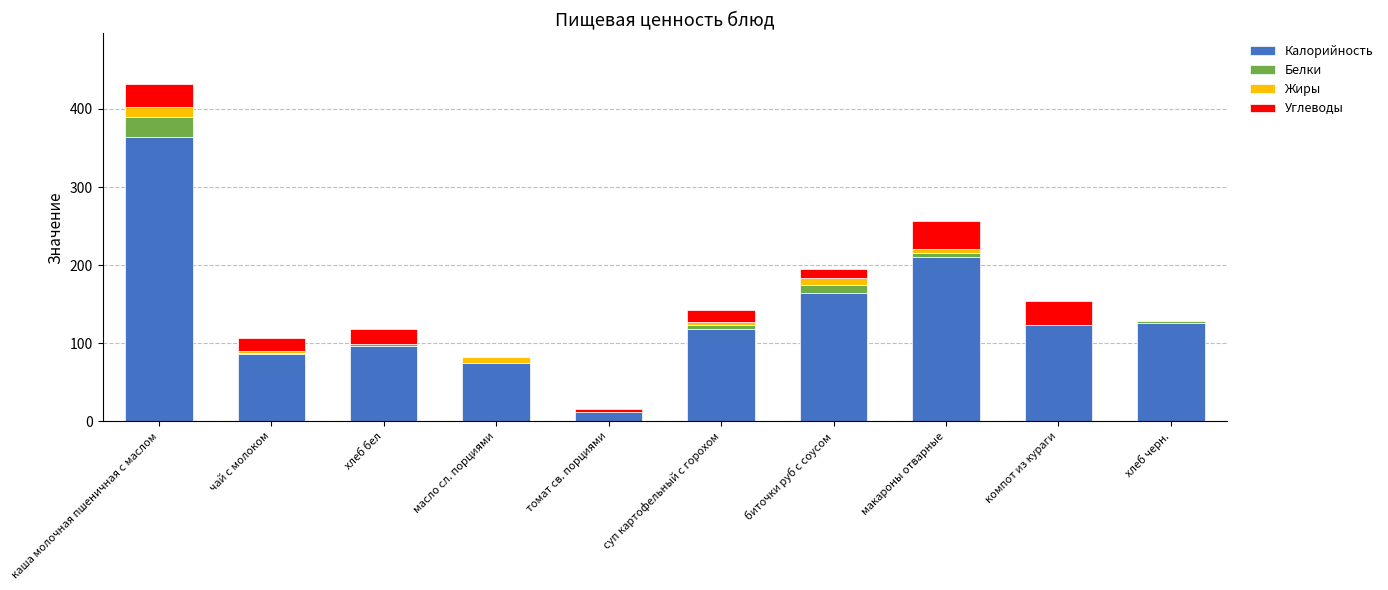

How many categories are shown in the chart?

10